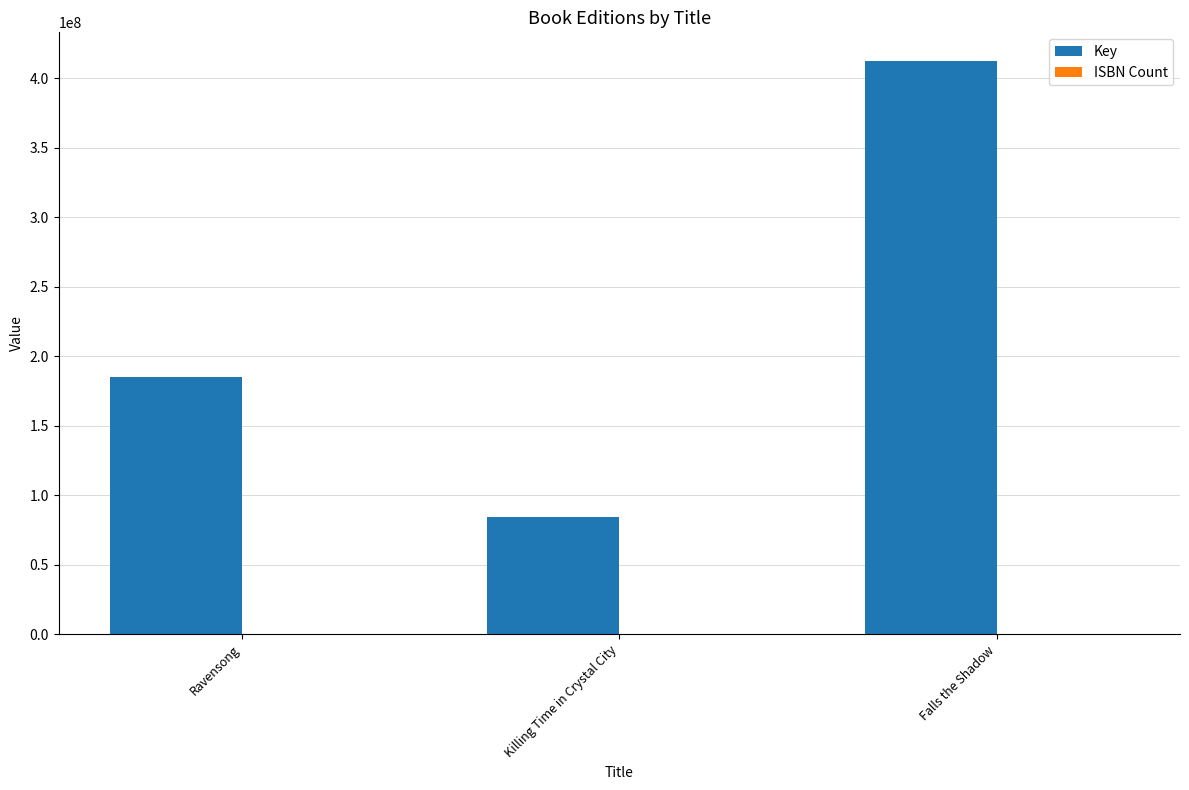

True or false: Key has a value of 412325254 at Falls the Shadow.

True